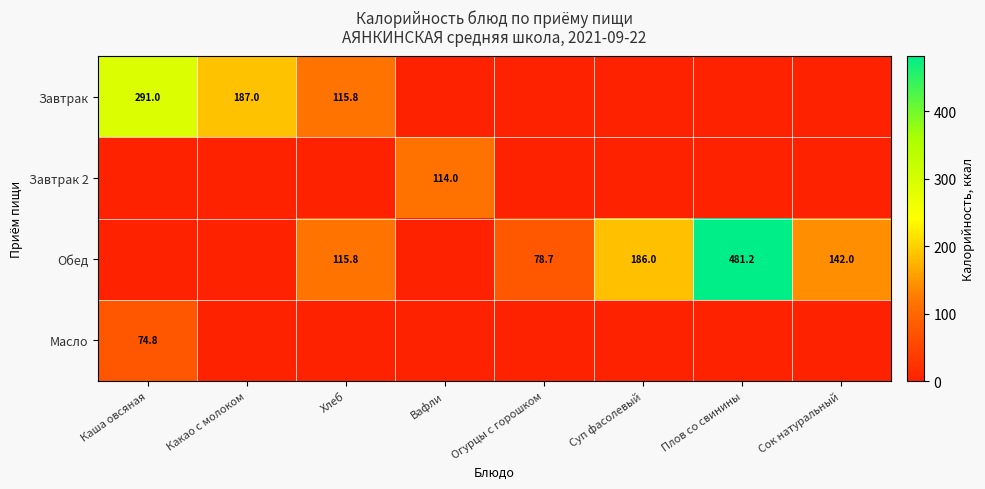

The Завтрак series shows 96.2 at Каша овсяная. True or false?

False